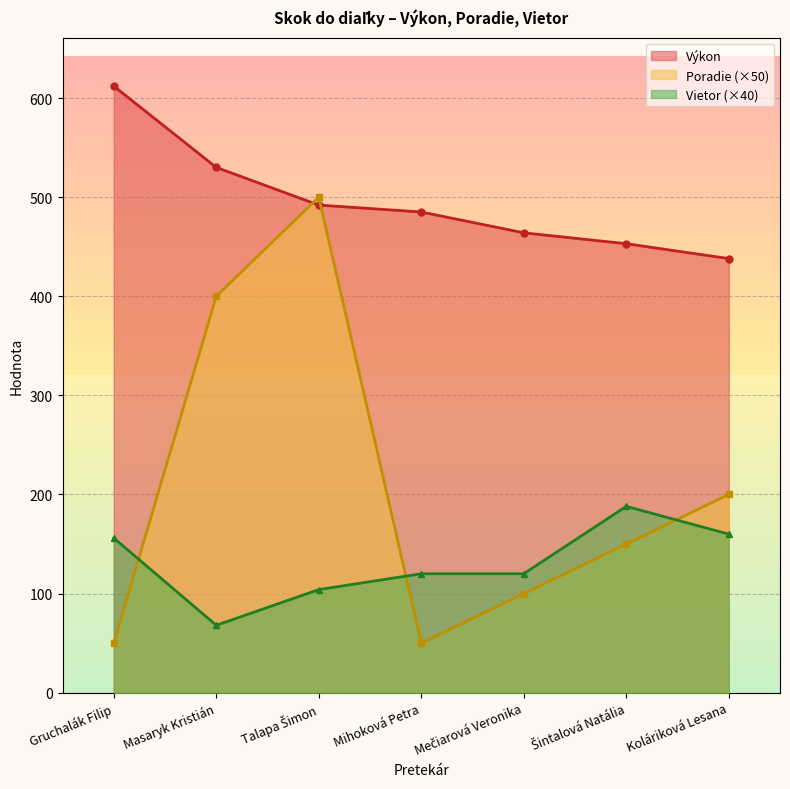

What is the label of the 7th point from the right?

Gruchalák Filip